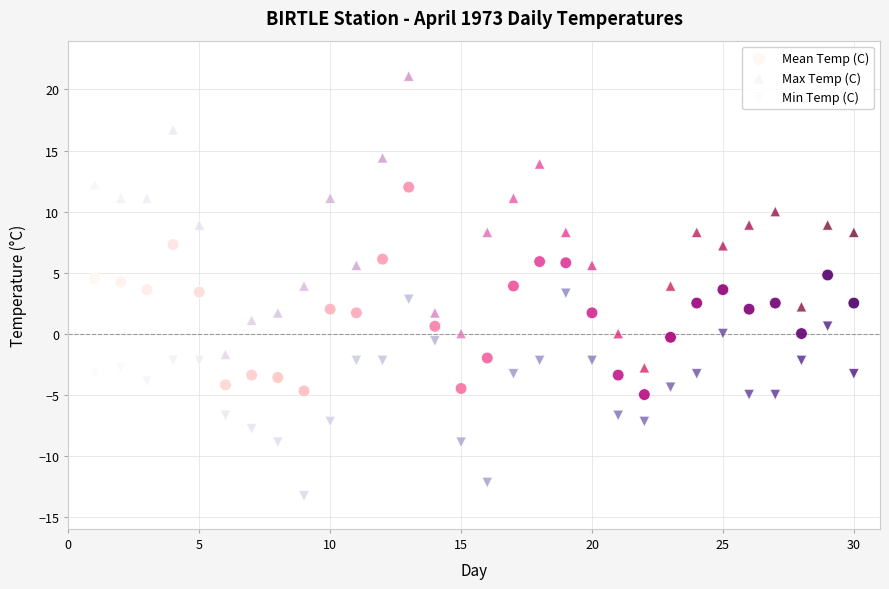

Which series contains the highest Y value?

Max Temp (C)